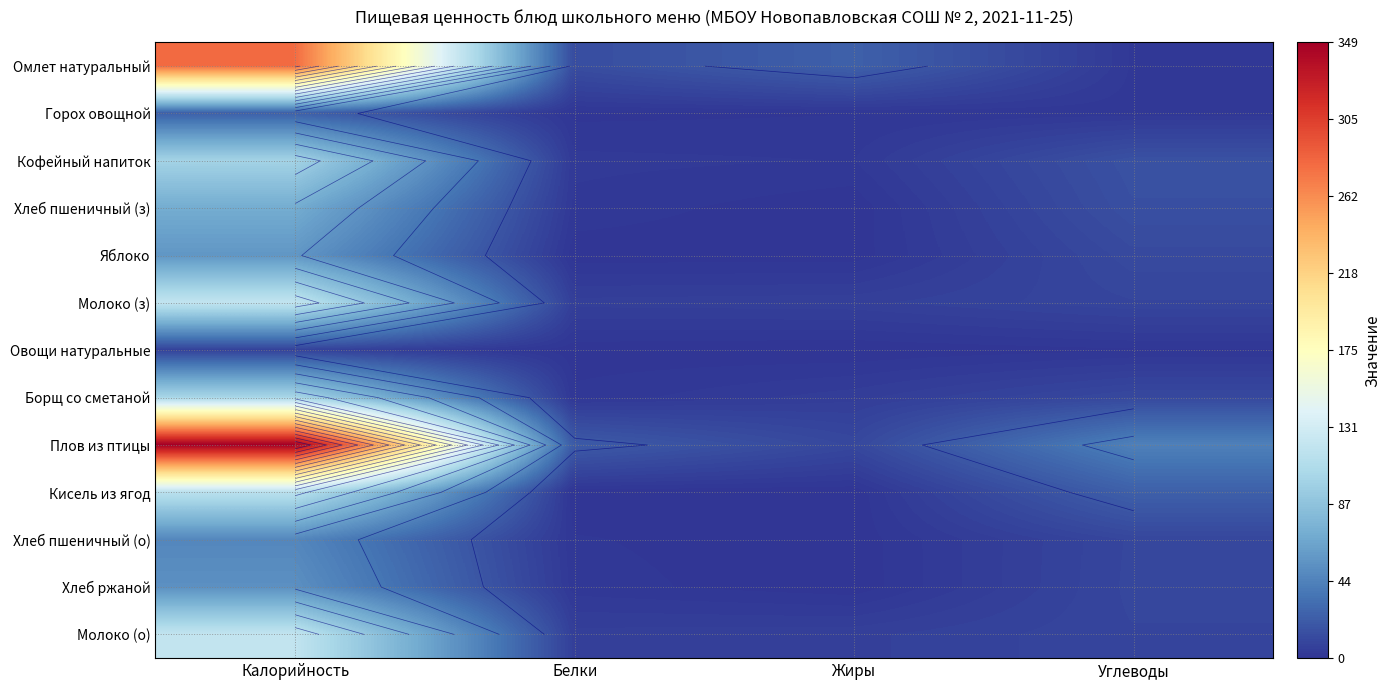

The value of Яблоко at Калорийность is 34.5. True or false?

False